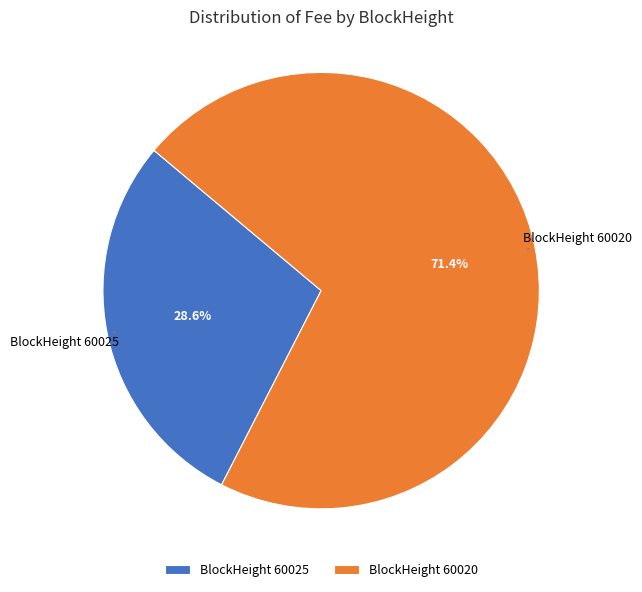

To the nearest percent, what is the difference between the largest and smallest slice percentages?

43%